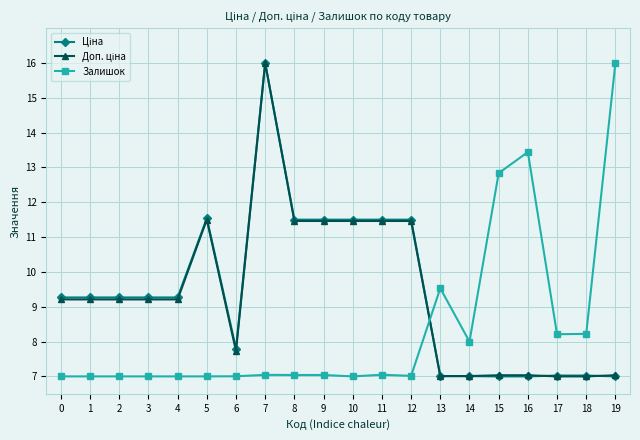

Is it true that Залишок equals 2.7 at 2?

False